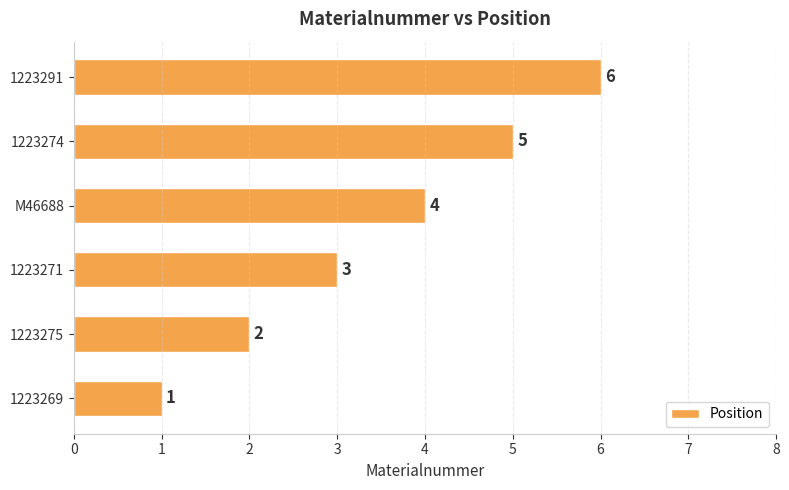

Rank the categories by value from lowest to highest.

1223269, 1223275, 1223271, M46688, 1223274, 1223291